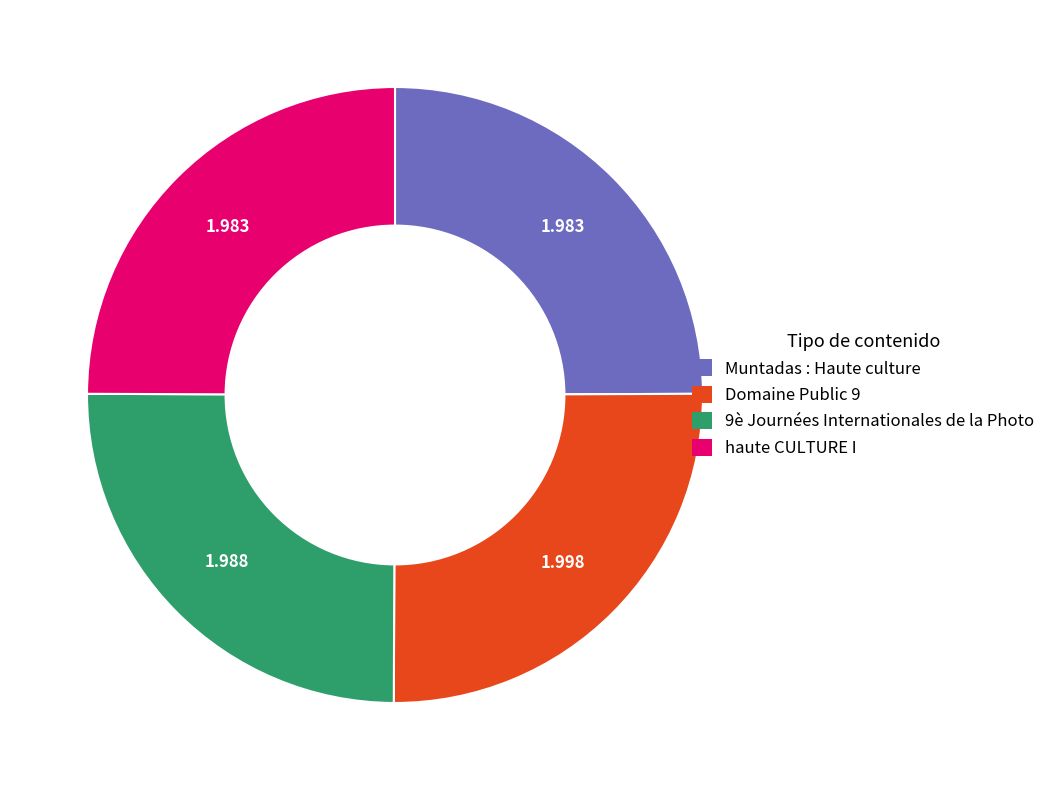

True or false: Muntadas : Haute culture accounts for 11% of the total.

False